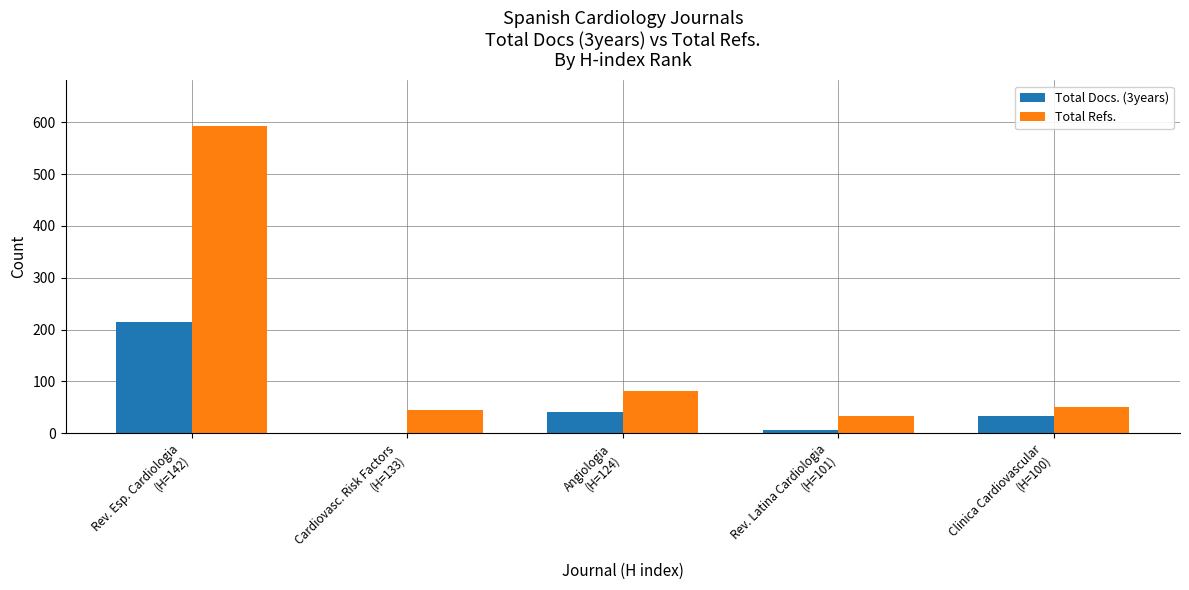

At which category is the sum across all series the highest?

Rev. Esp. Cardiologia
(H=142)